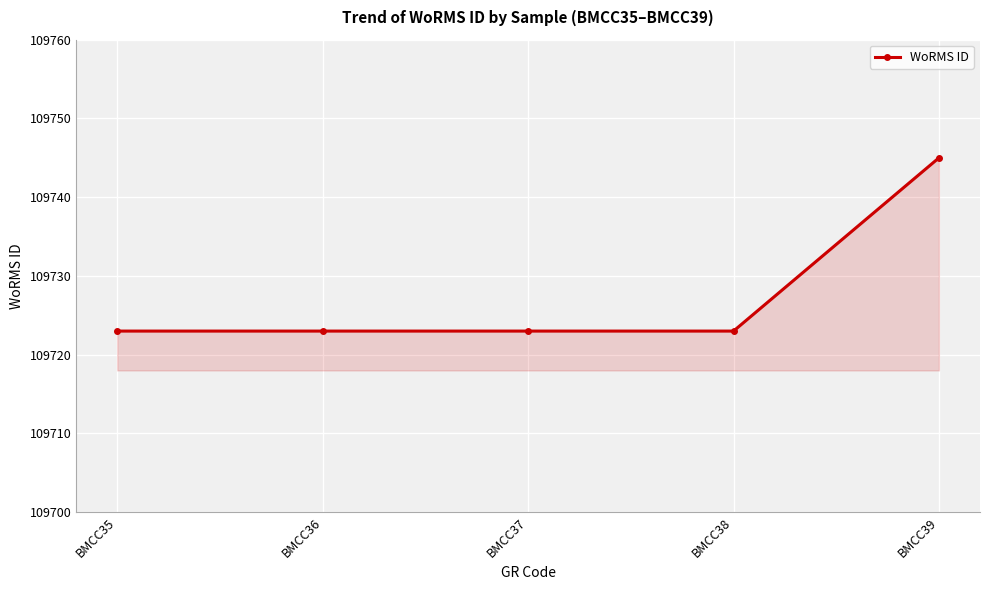

Reading left to right, transcribe all the data shown in this chart.

BMCC35=109723	BMCC36=109723	BMCC37=109723	BMCC38=109723	BMCC39=109745